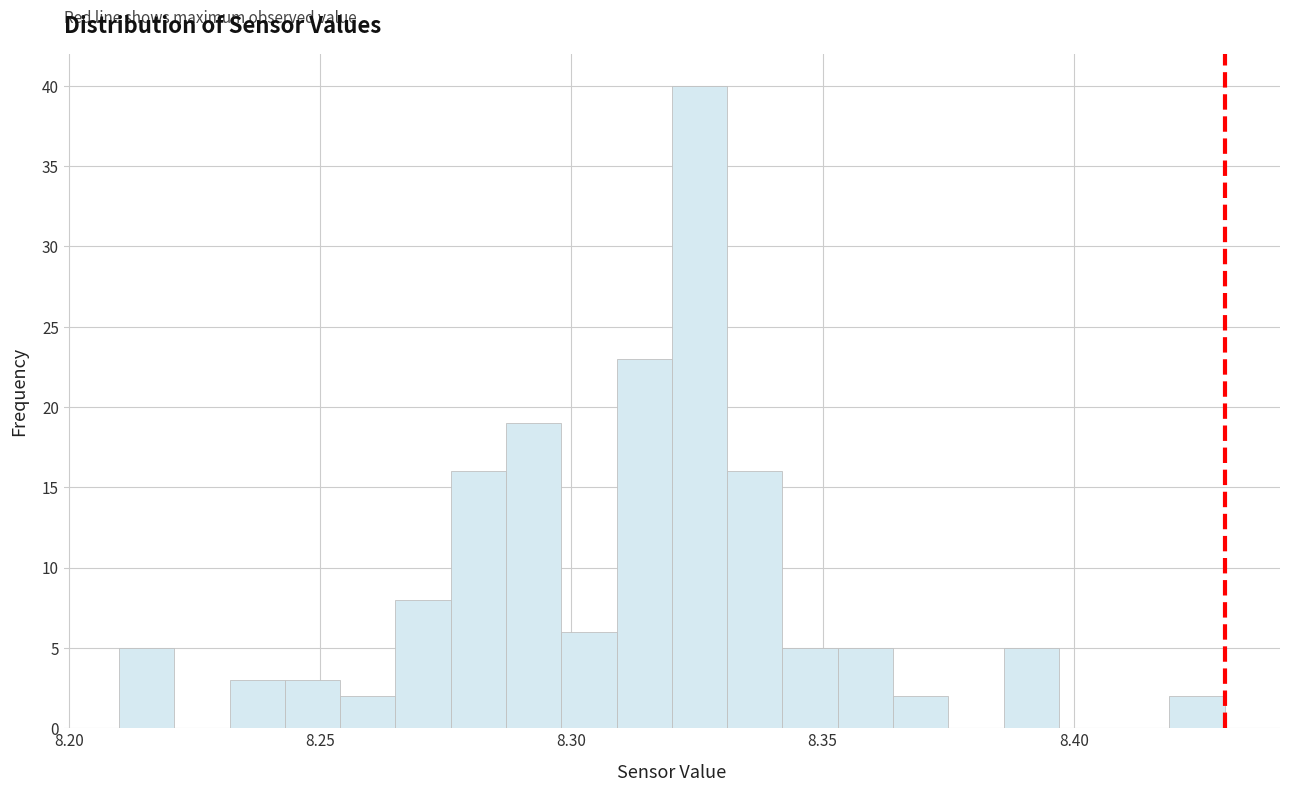

Read against the x-axis, roughly where is the centre of the tallest bar?

8.325